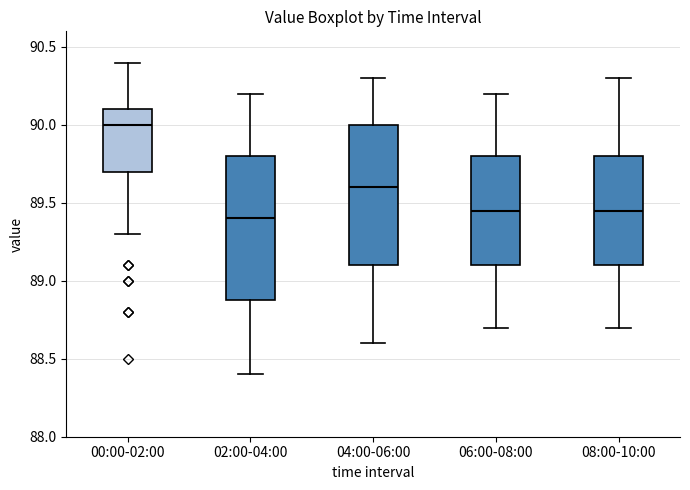

Reading left to right, transcribe this box plot: for each box, give where its median line is, the range the box spans, and where its two whiskers end, as read against the y-axis. The values are not printed on the chart, so give them approximately, as read against the axis.

00:00-02:00: median 90.00, box 89.70 to 90.10, whiskers 89.30 to 90.40
02:00-04:00: median 89.40, box 88.90 to 89.80, whiskers 88.40 to 90.20
04:00-06:00: median 89.60, box 89.10 to 90.00, whiskers 88.60 to 90.30
06:00-08:00: median 89.45, box 89.10 to 89.80, whiskers 88.70 to 90.20
08:00-10:00: median 89.45, box 89.10 to 89.80, whiskers 88.70 to 90.30